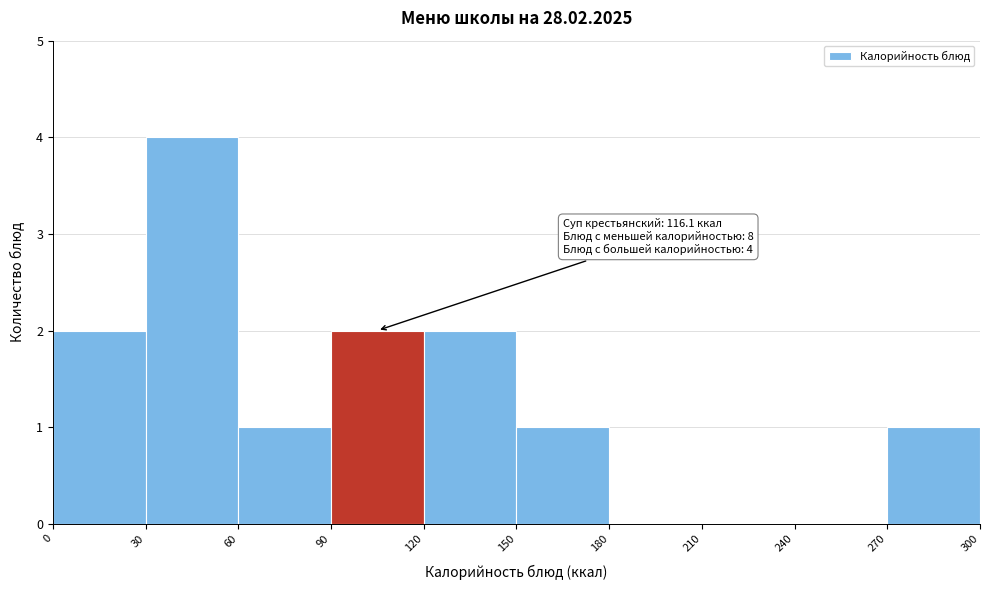

Which range on the x-axis has the tallest bar?

30 to 60